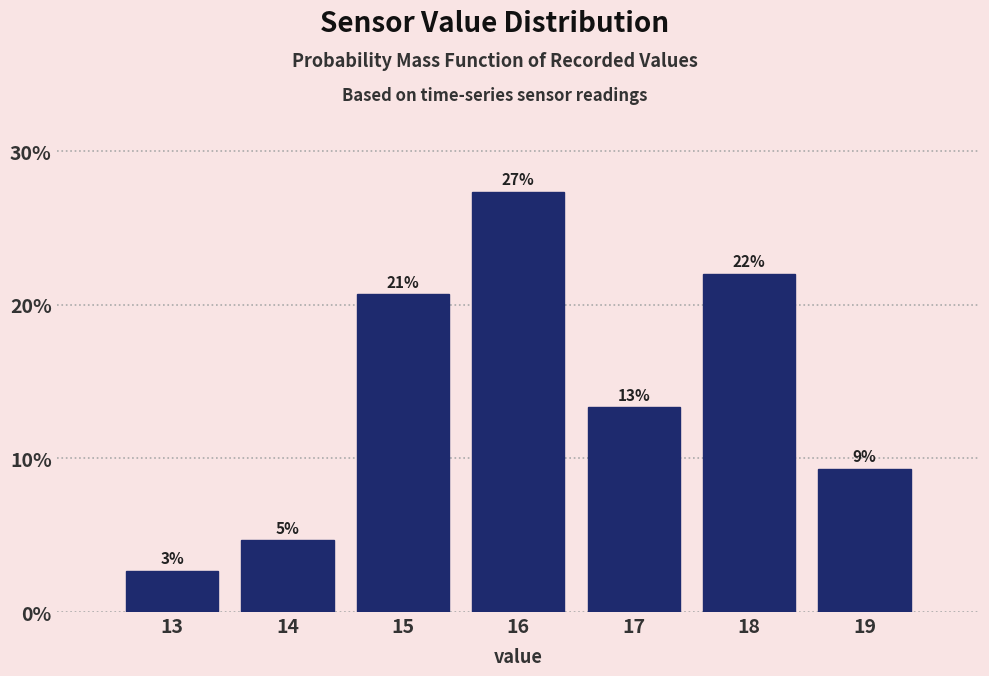

Does the chart contain any negative values?

No